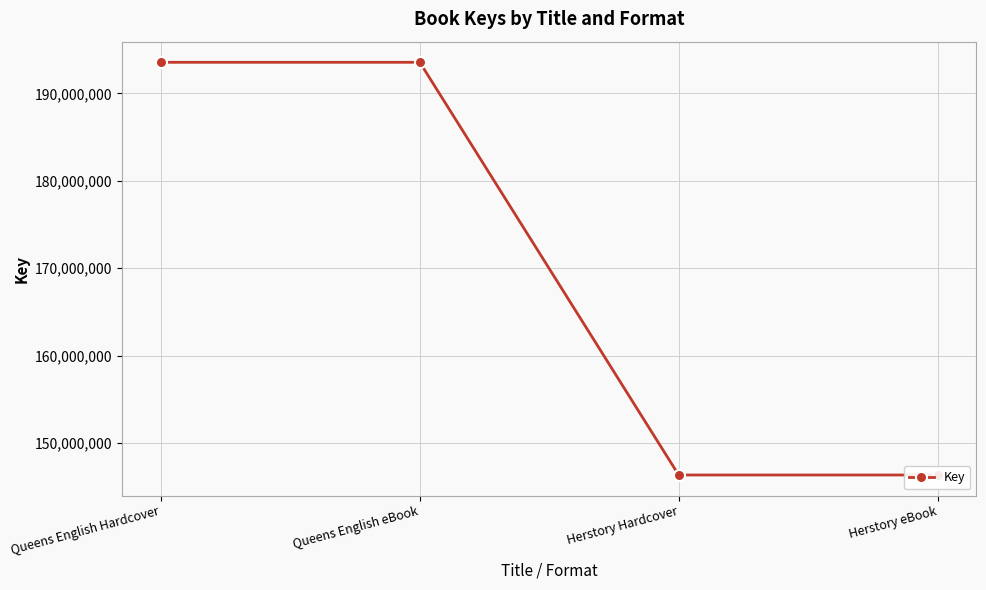

Reading left to right, extract all data points from this chart.

Queens English Hardcover=193554980	Queens English eBook=193554980	Herstory Hardcover=146343027	Herstory eBook=146343027